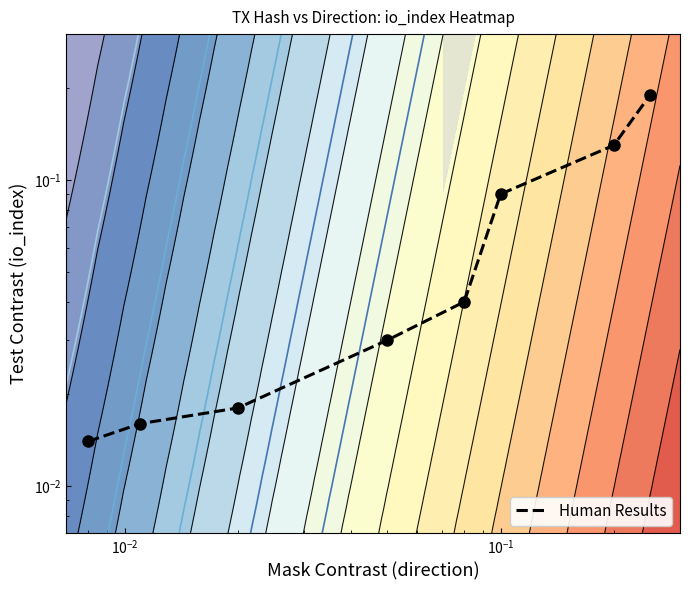

Reading right to left, what are all the values shown in this chart?

0.2	0.1	0.1	0.0	0.0	0.0	0.0	0.0